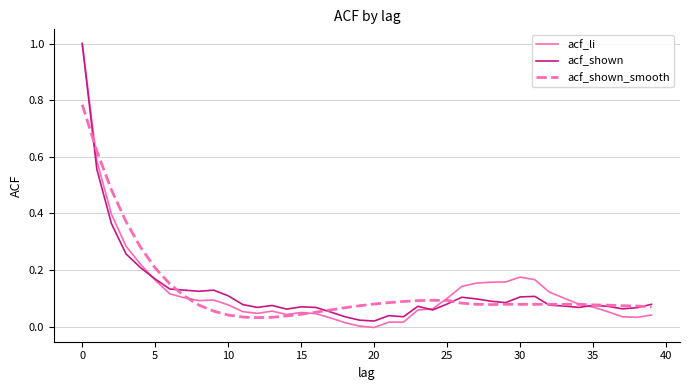

Which series has the largest range (max minus min)?

acf_li